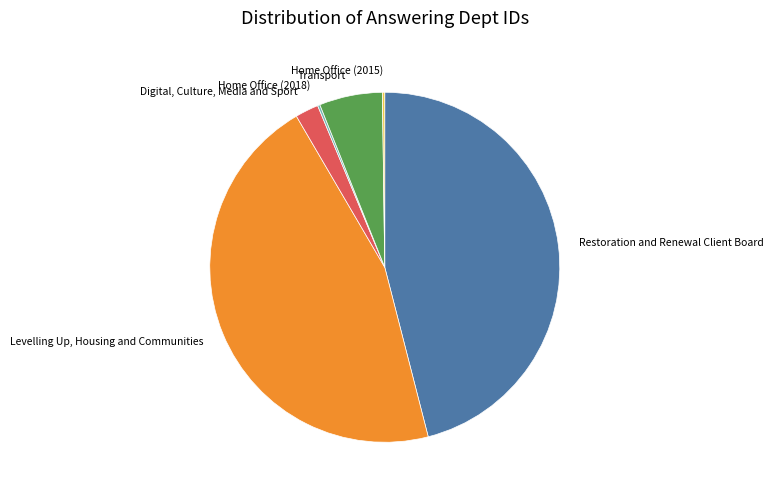

Is there a majority slice in this chart?

No